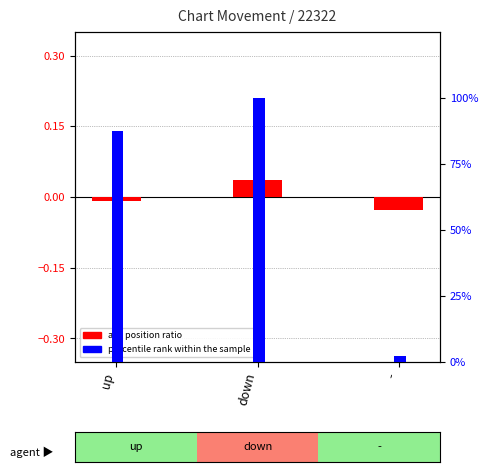

Reading right to left, what are all the values shown in this chart?

avg position ratio: -0.0	0.0	-0.0
percentile rank within sample: 2.5	100.0	87.5